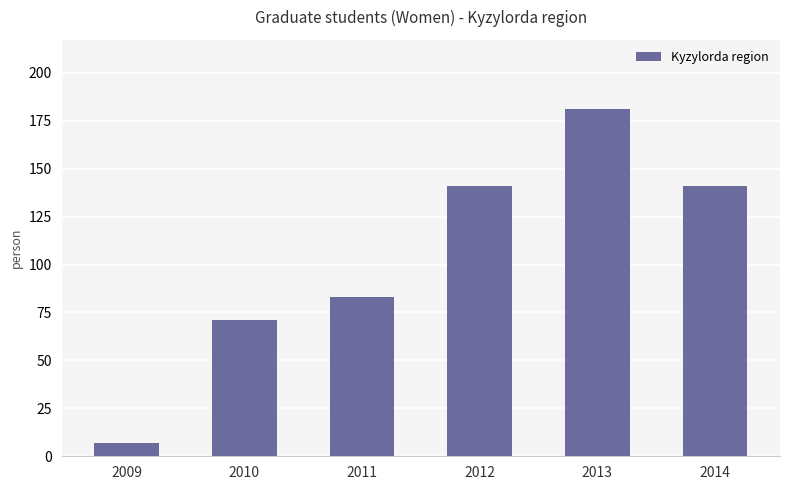

Approximately how many times larger is the value at 2013 compared to 2009?

25.9